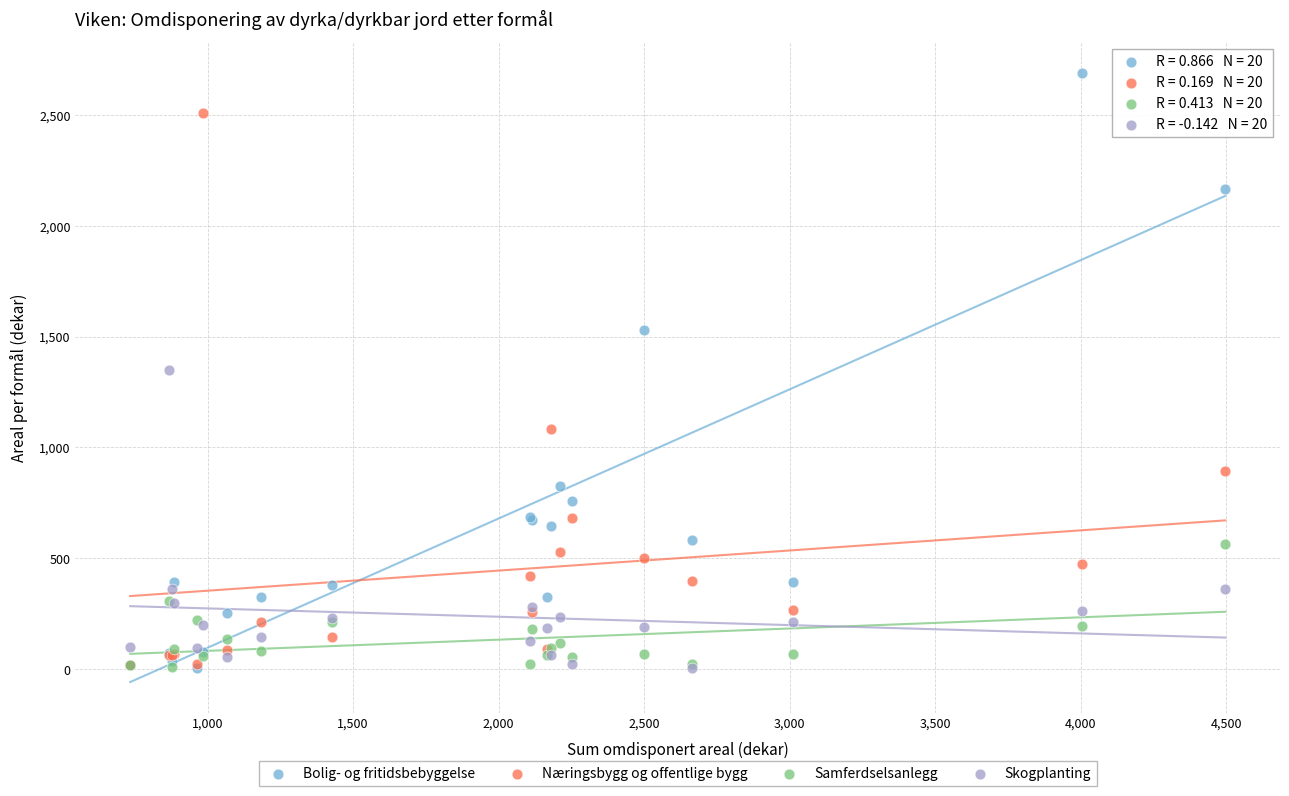

In the Næringsbygg og offentlige bygg series, what Y value is closest to 1263?

1081.0